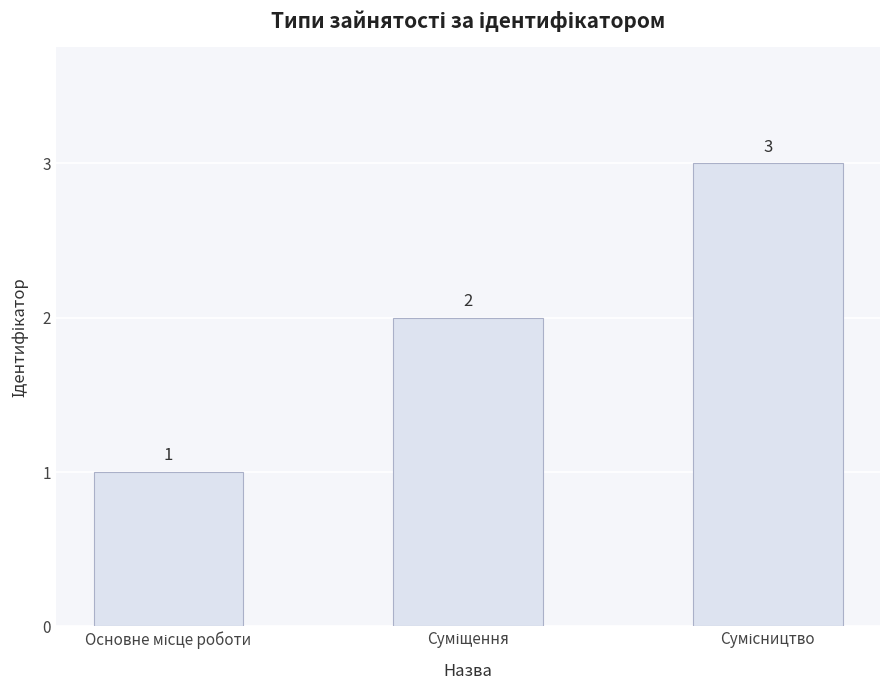

What is the maximum value shown in the chart?

3